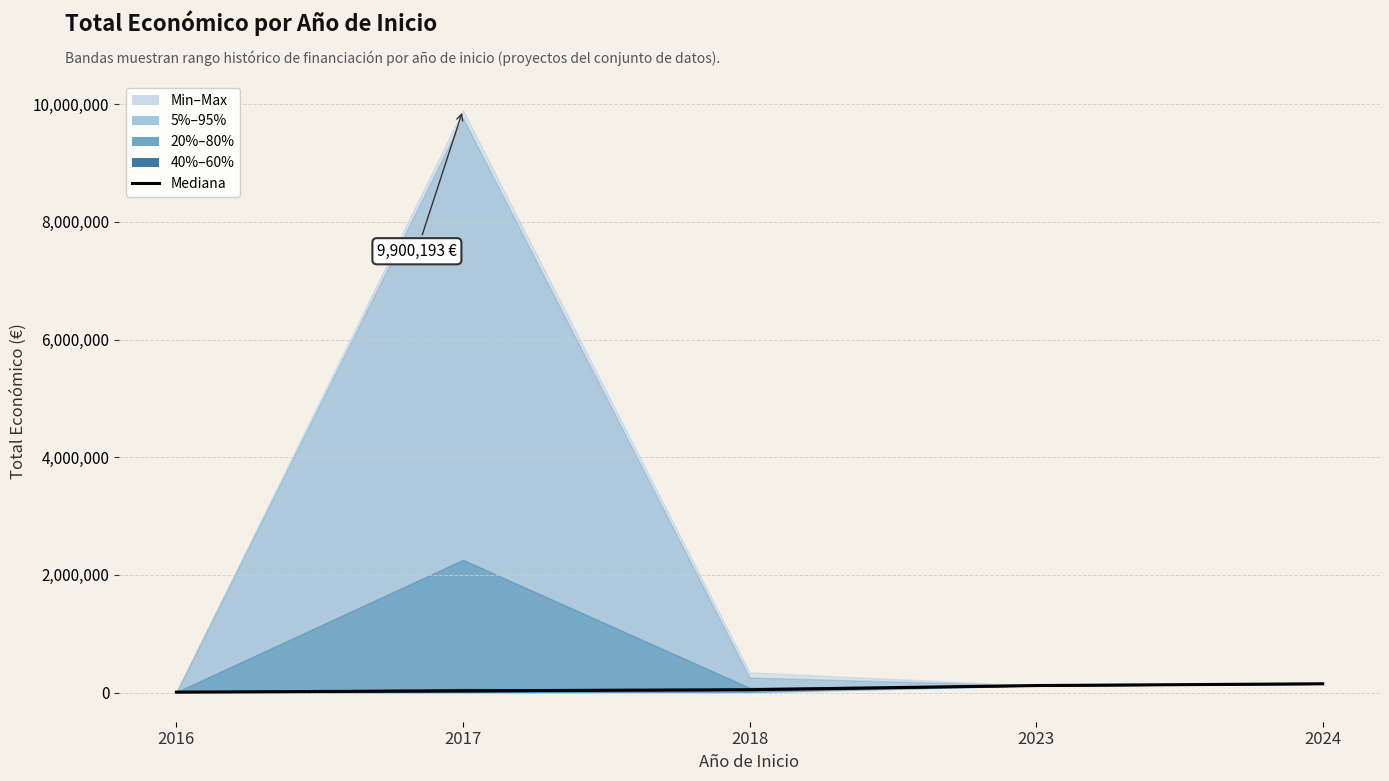

The chart shows a value of 246482 at 2024. True or false?

False